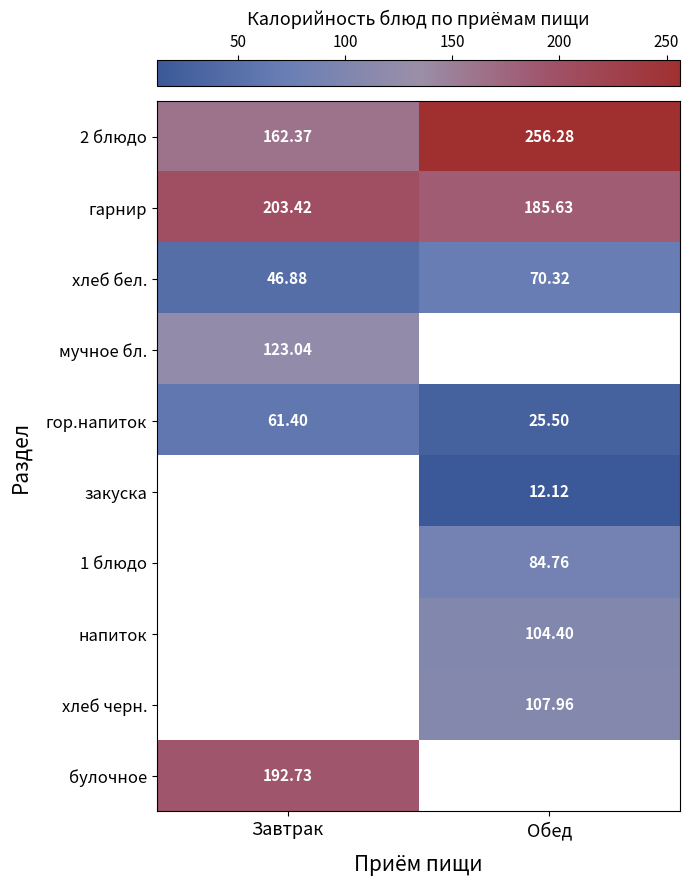

The гор.напиток series shows 89.0 at Завтрак. True or false?

False